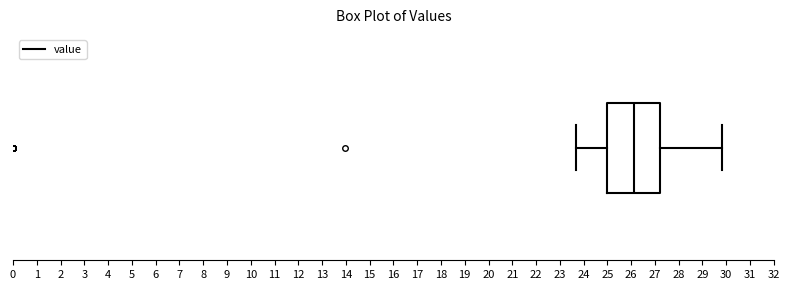

Where is the right edge of the box on the x-axis? The values are not printed on the chart, so give them approximately, as read against the axis.

27.2